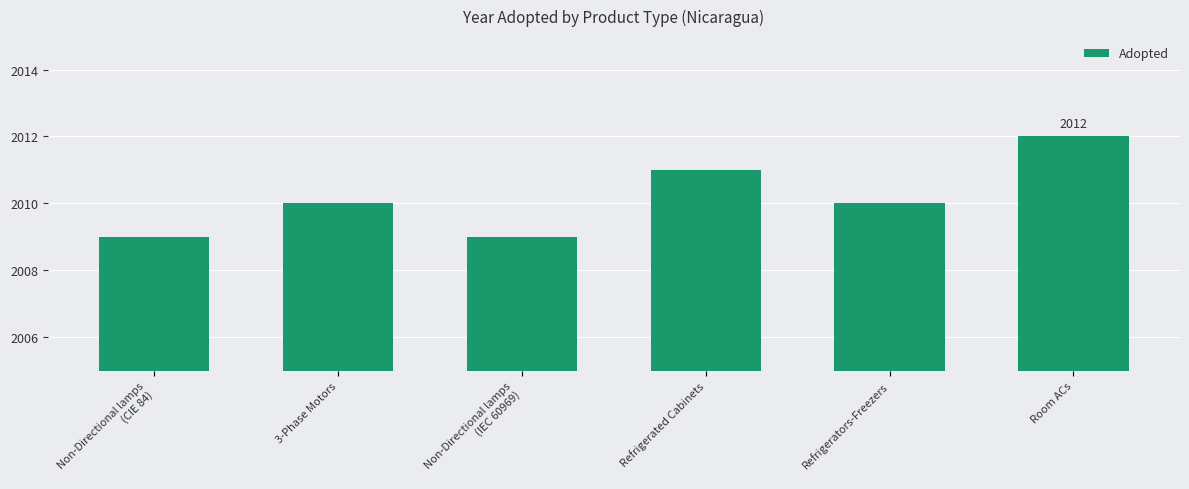

What is the difference between the maximum and second lowest values?

3